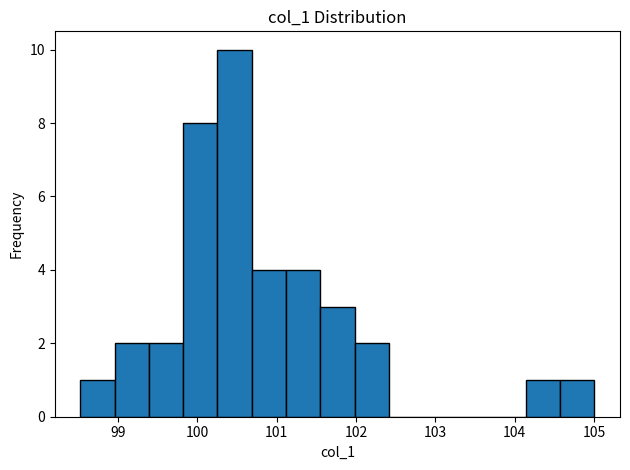

Reading left to right, transcribe this chart: for each bar, give the range it covers on the x-axis and its height. Neither the bar edges nor the heights are printed on the chart, so give them approximately, as read against the axes.

98.5 to 99.0: 1
99.0 to 99.4: 2
99.4 to 99.8: 2
99.8 to 100.3: 8
100.3 to 100.7: 10
100.7 to 101.1: 4
101.1 to 101.6: 4
101.6 to 102.0: 3
102.0 to 102.4: 2
102.4 to 102.8: 0
102.8 to 103.3: 0
103.3 to 103.7: 0
103.7 to 104.1: 0
104.1 to 104.6: 1
104.6 to 105.0: 1